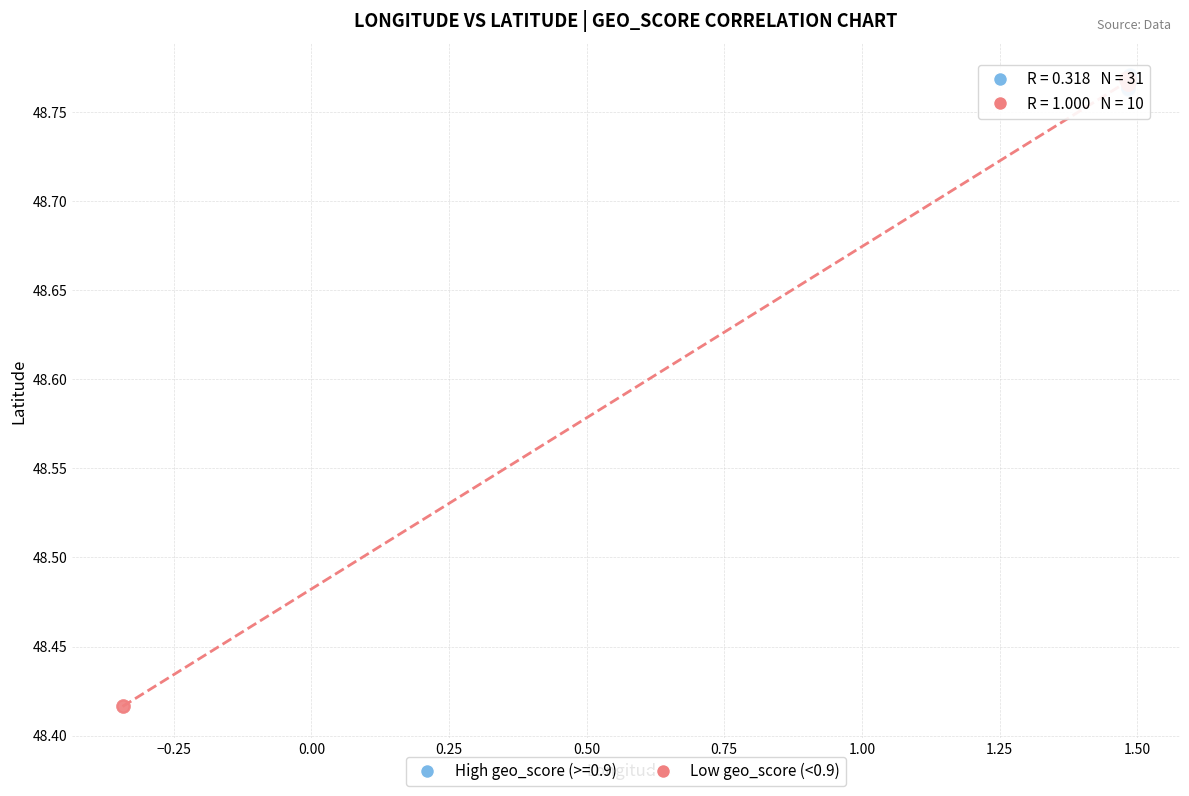

Which series contains the lowest Y value?

Low geo_score (<0.9)